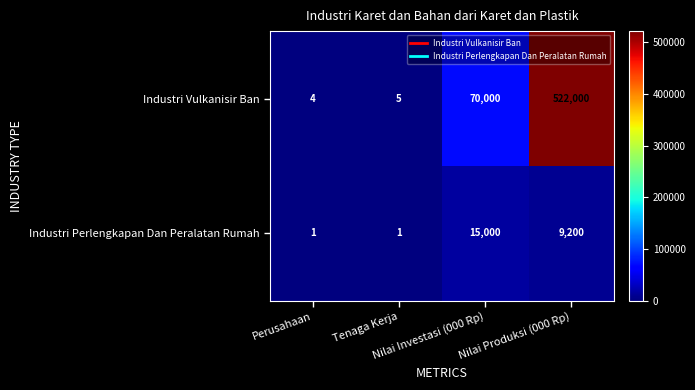

What is the difference between the second highest and second lowest values in the Industri Vulkanisir Ban series?

69995